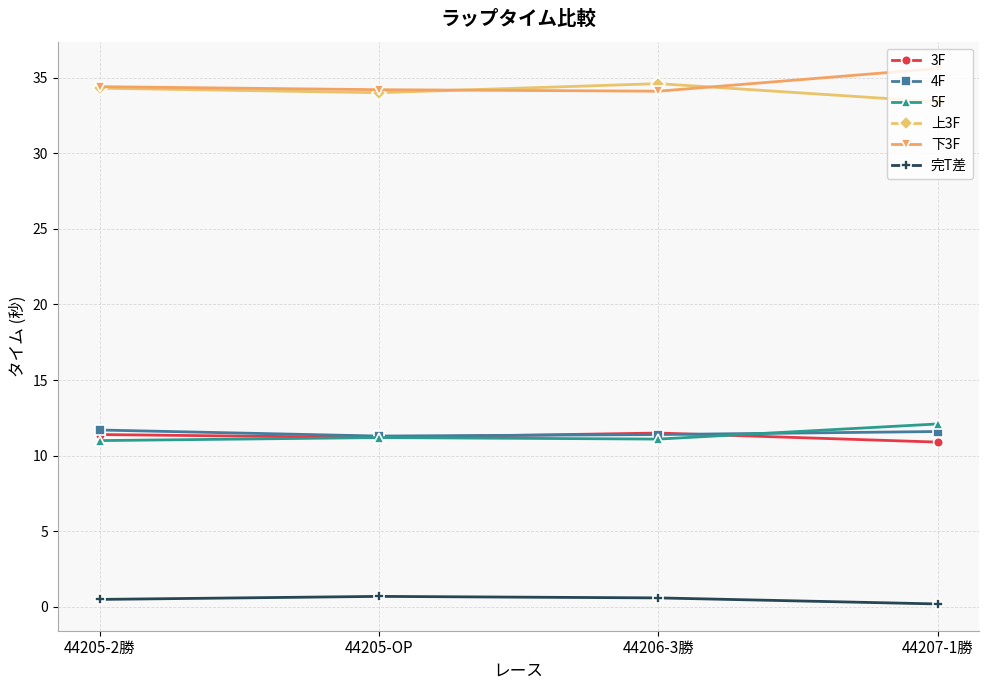

What is the difference between the 4F values at 44206-3勝 and 44205-OP?

0.1